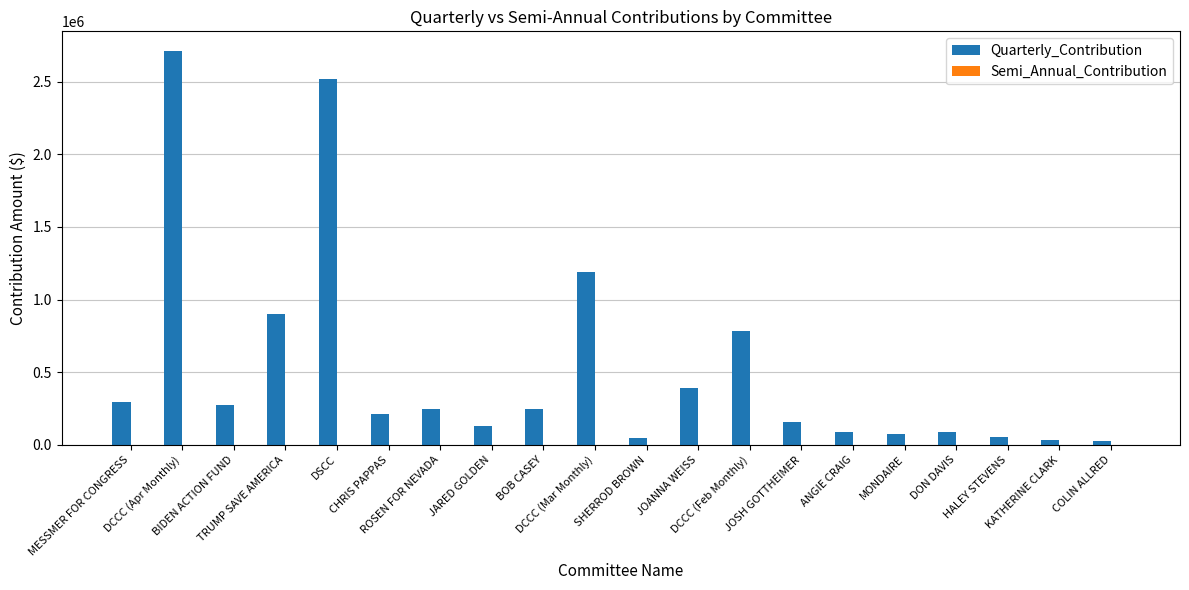

What is the value of the 3rd bar from the left?

277400.0